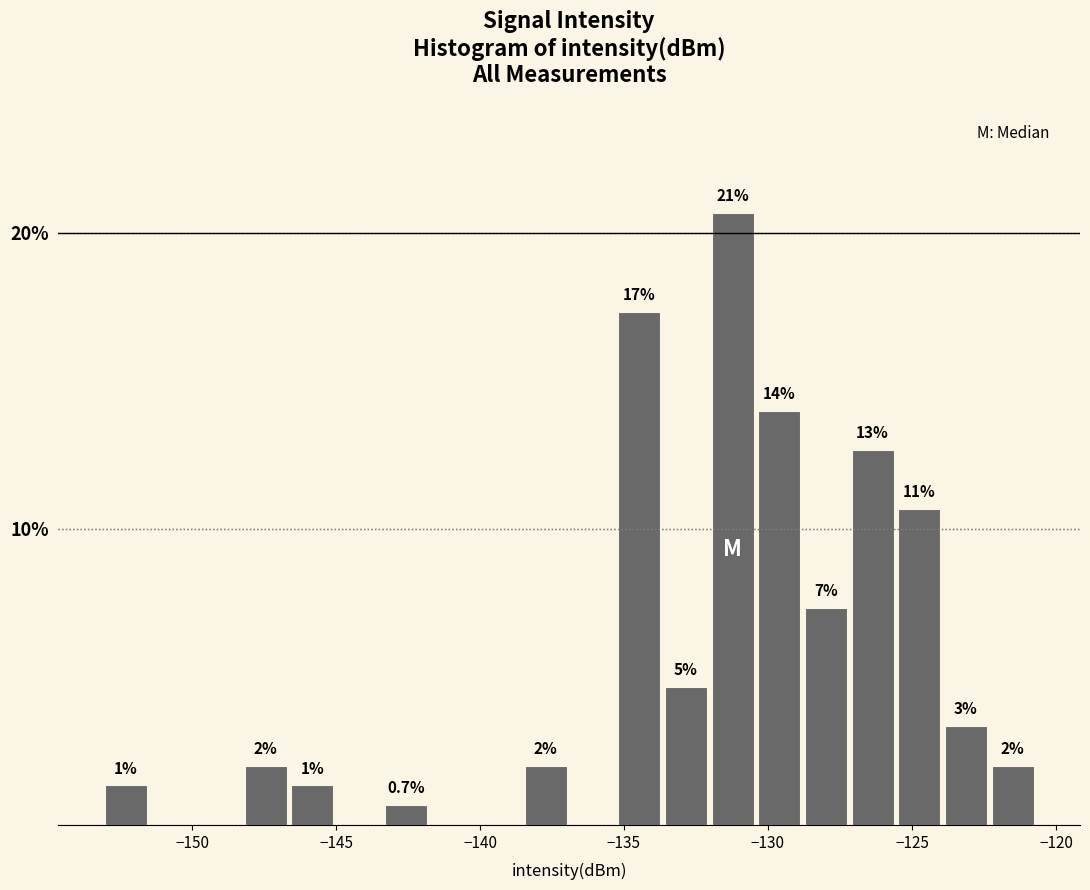

Around what value on the x-axis is the tallest bar? Give the approximate position of its centre, as read against the axis.

-131.0